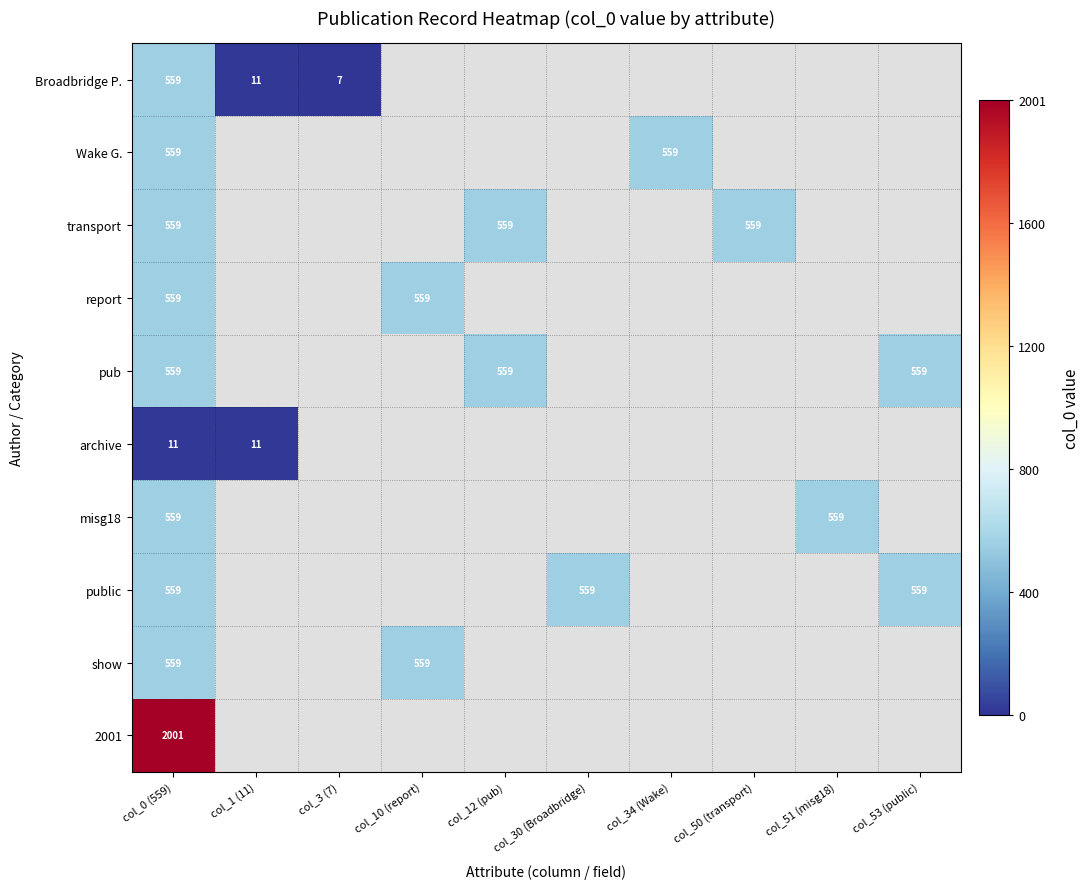

True or false: transport has a value of 559 at col_50 (transport).

True